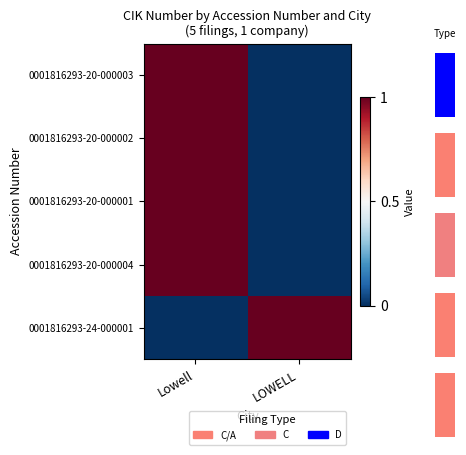

What value does the 0001816293-24-000001 series have at LOWELL?

1